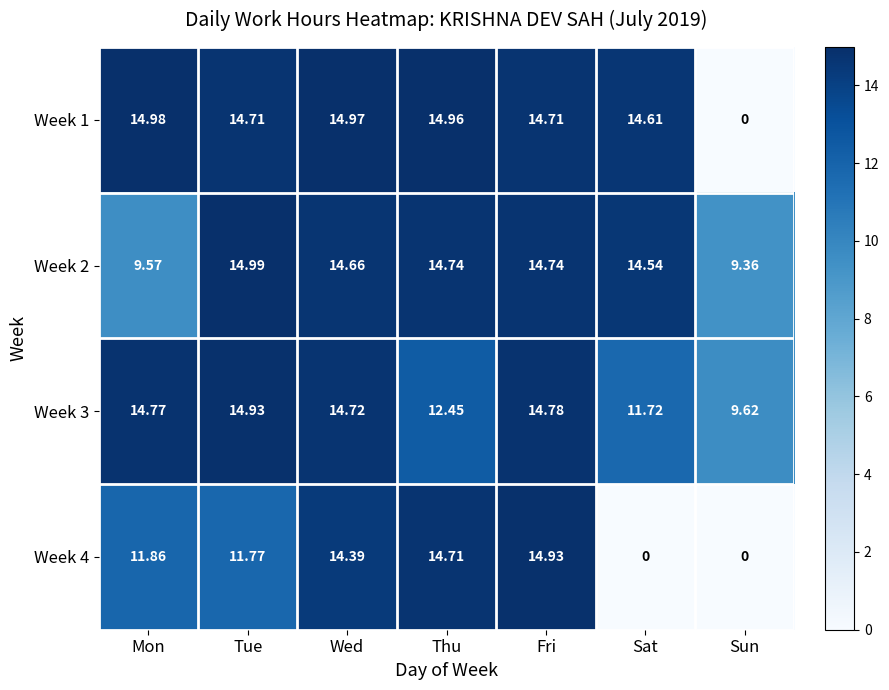

Which category has the highest value across all series?

Tue